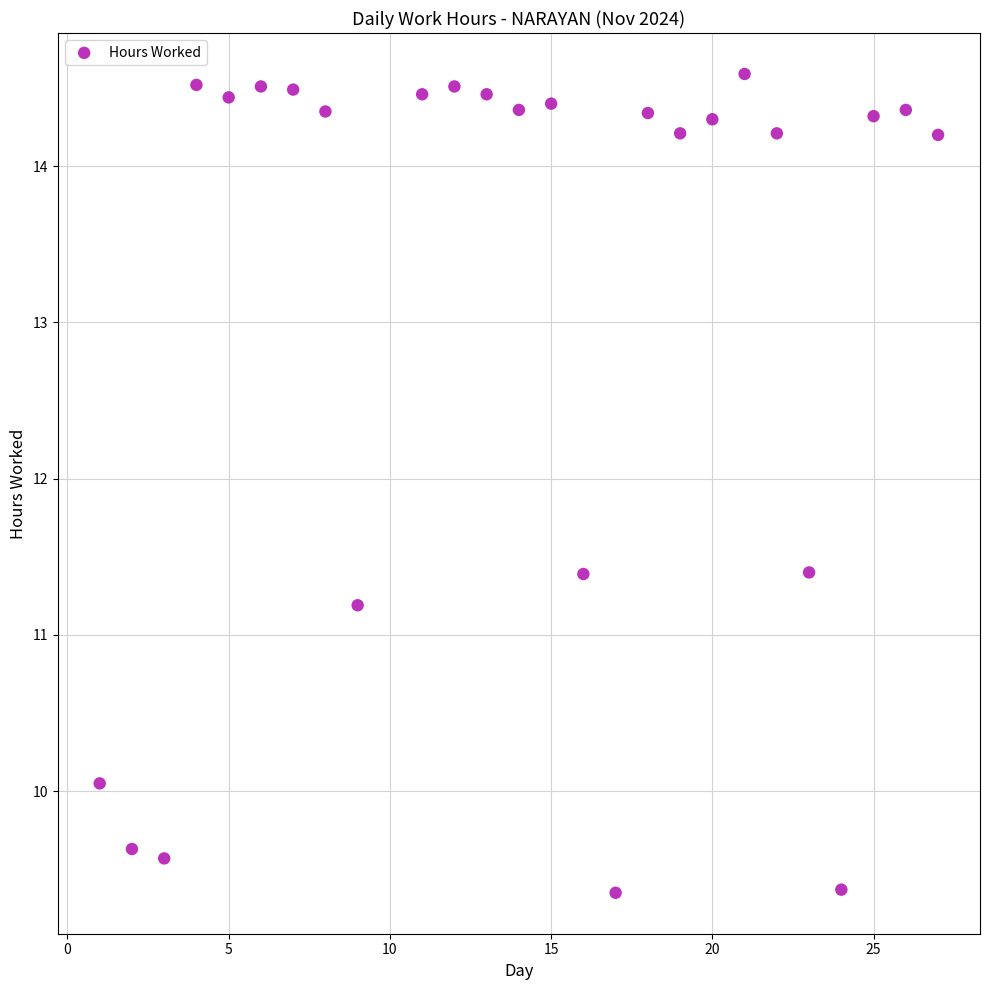

What is the range of X values (max minus min)?

26.0